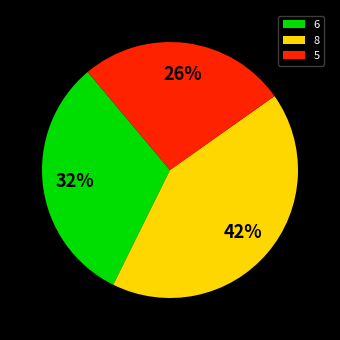

The 6 slice represents 32% of the pie. True or false?

True